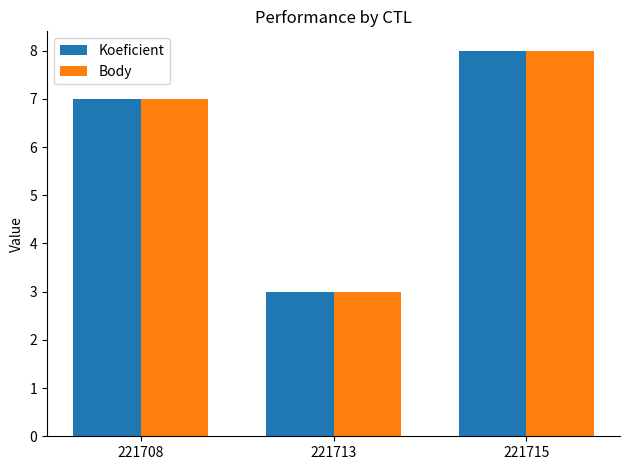

Is the value of Body at 221713 greater than the value of Koeficient at 221715?

No